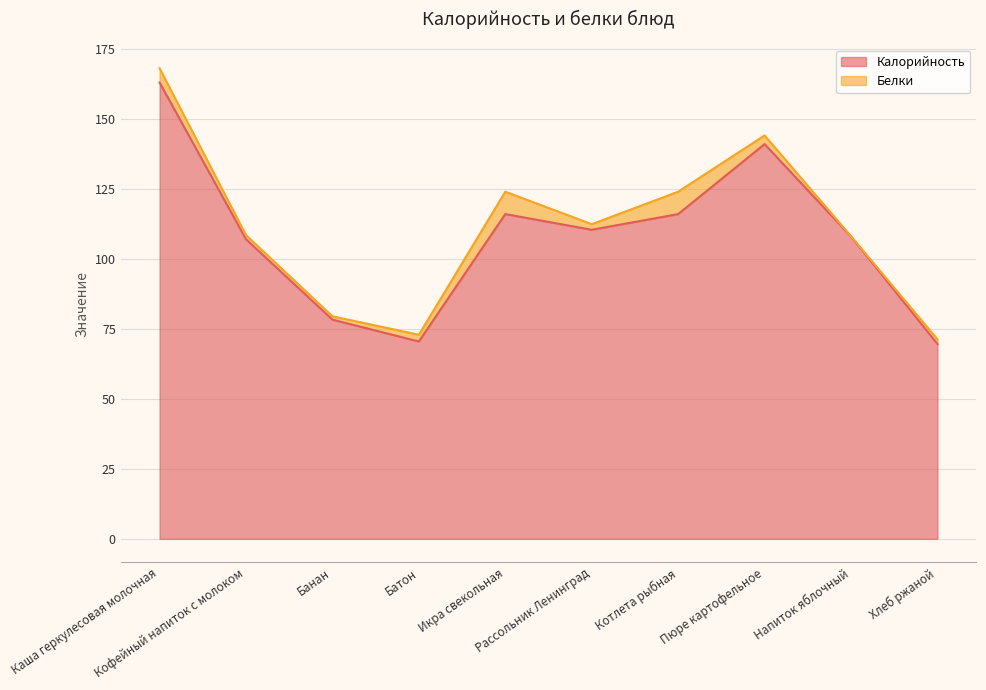

Reading right to left, list all the values displayed in this chart.

69.6	108.0	141.0	116.0	110.4	116.0	70.5	78.3	107.0	163.0